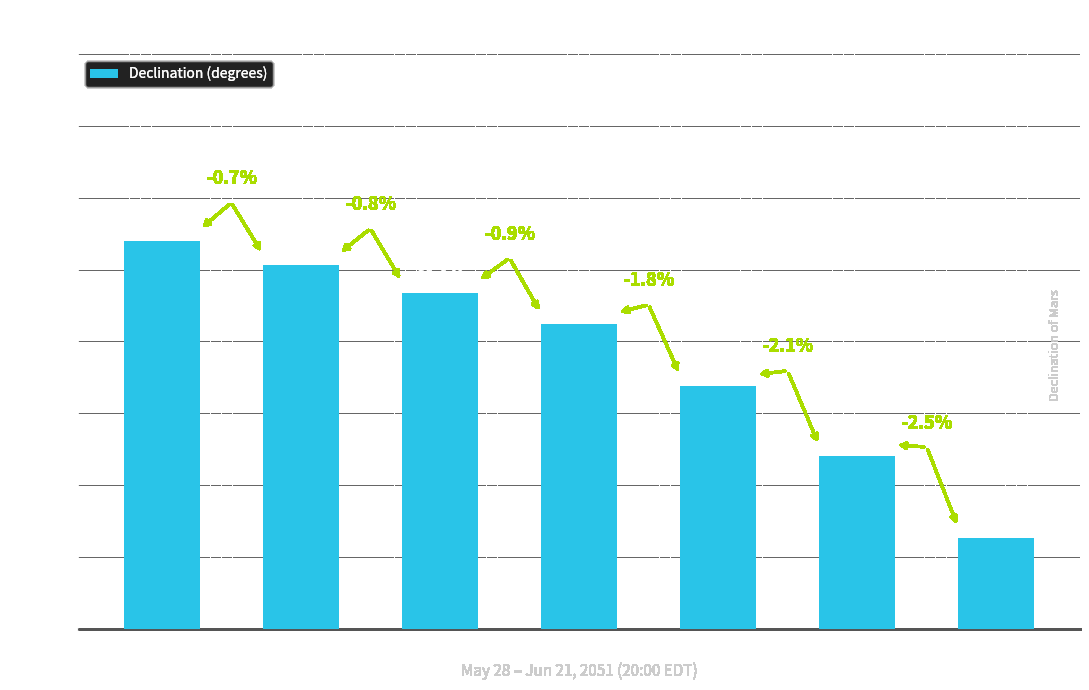

What is the value of the 6th bar from the left?

22.7